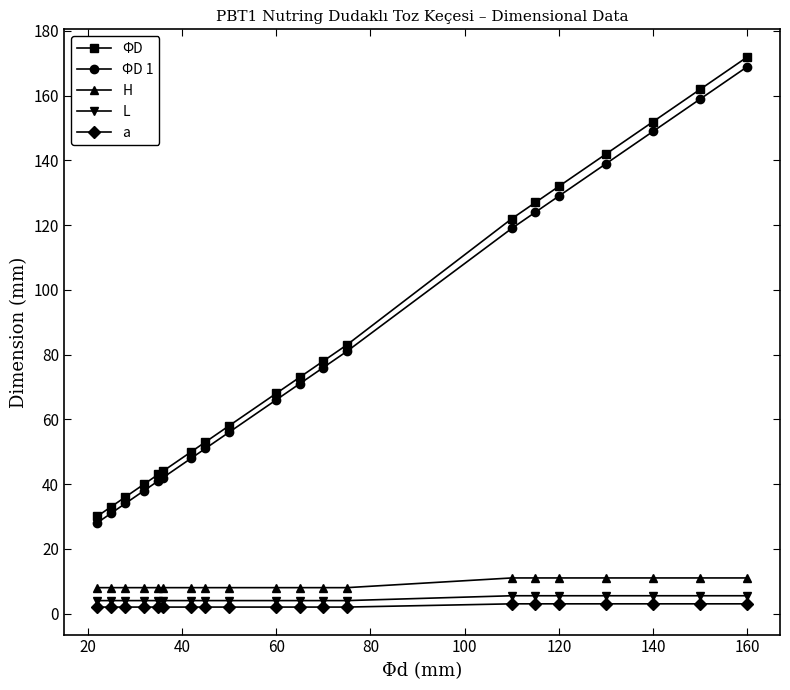

Which series has the largest range (max minus min)?

ΦD